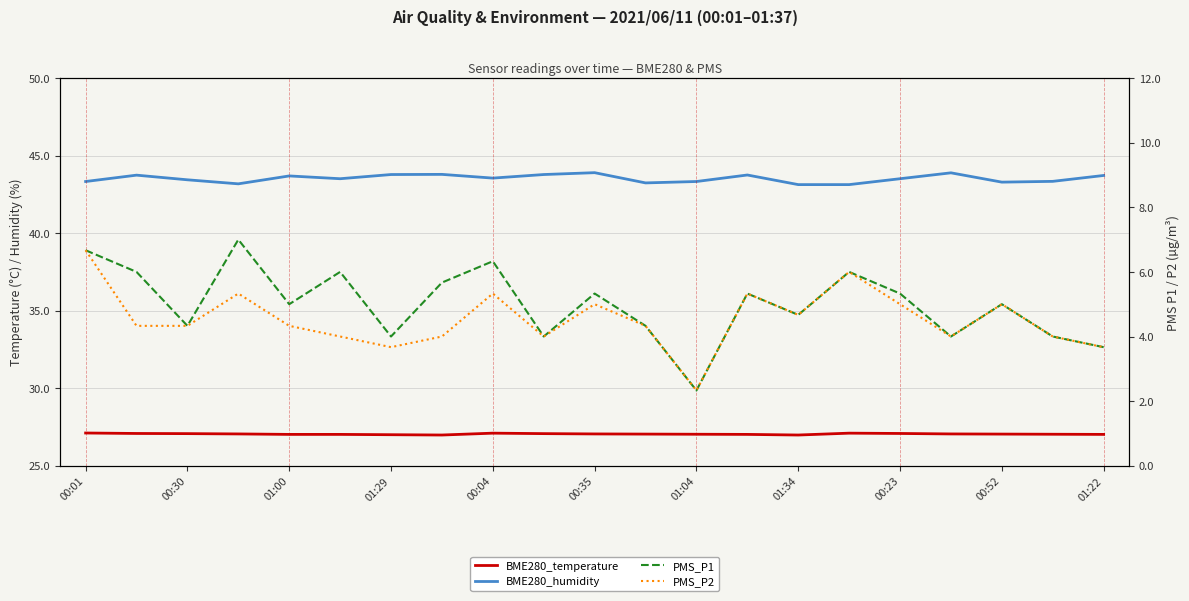

Reading left to right, what are all the values shown in this chart?

BME280_temperature: 27.1	27.1	27.1	27.1	27.0	27.0	27.0	27.0	27.1	27.1	27.1	27.0	27.0	27.0	27.0	27.1	27.1	27.1	27.0	27.0	27.0
BME280_humidity: 43.3	43.7	43.4	43.2	43.7	43.5	43.8	43.8	43.5	43.8	43.9	43.2	43.3	43.8	43.1	43.1	43.5	43.9	43.3	43.3	43.7
PMS_P1: 6.7	6.0	4.3	7.0	5.0	6.0	4.0	5.7	6.3	4.0	5.3	4.3	2.3	5.3	4.7	6.0	5.3	4.0	5.0	4.0	3.7
PMS_P2: 6.7	4.3	4.3	5.3	4.3	4.0	3.7	4.0	5.3	4.0	5.0	4.3	2.3	5.3	4.7	6.0	5.0	4.0	5.0	4.0	3.7